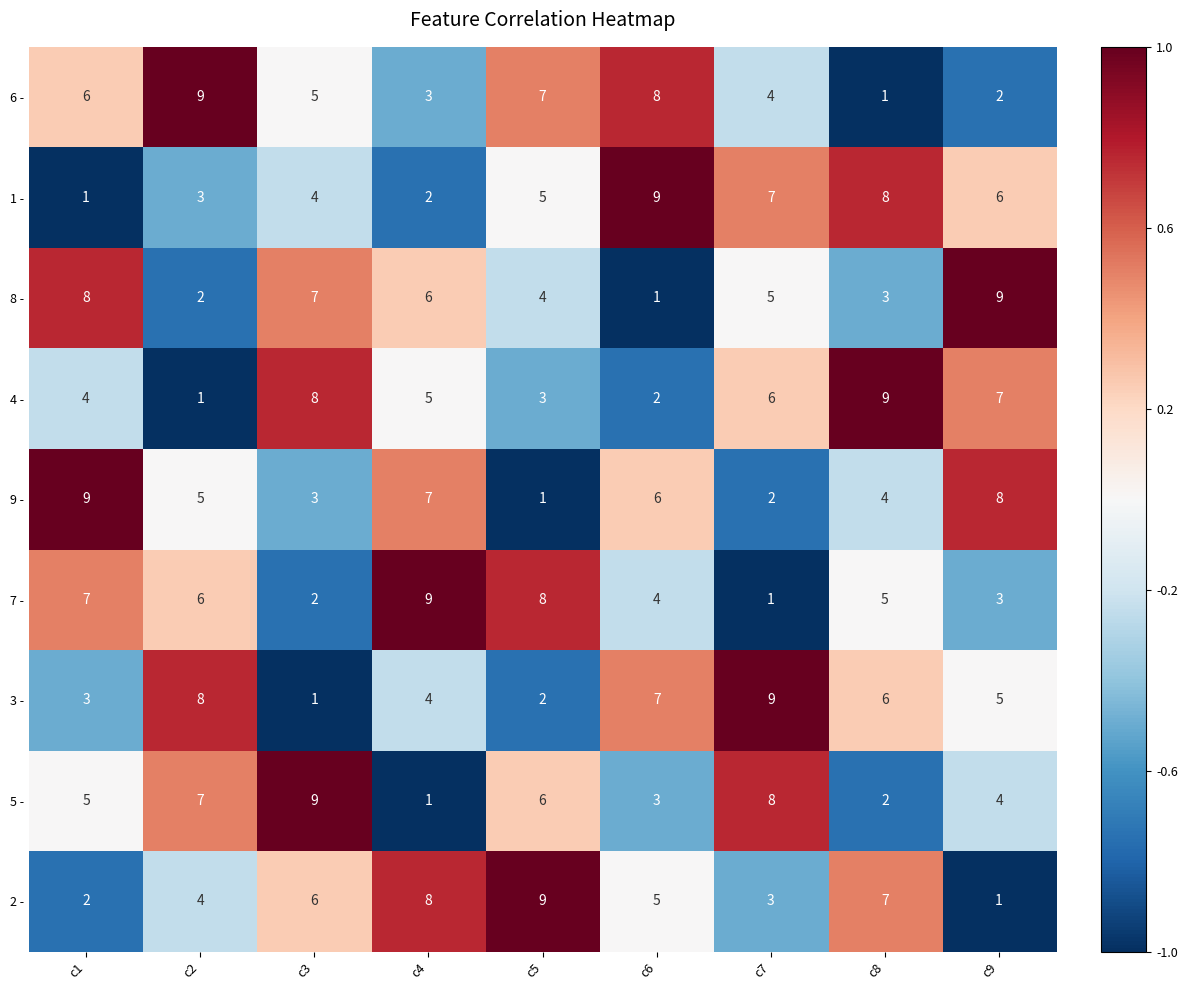

Between c3 and c4, which series saw the biggest shift?

5 -